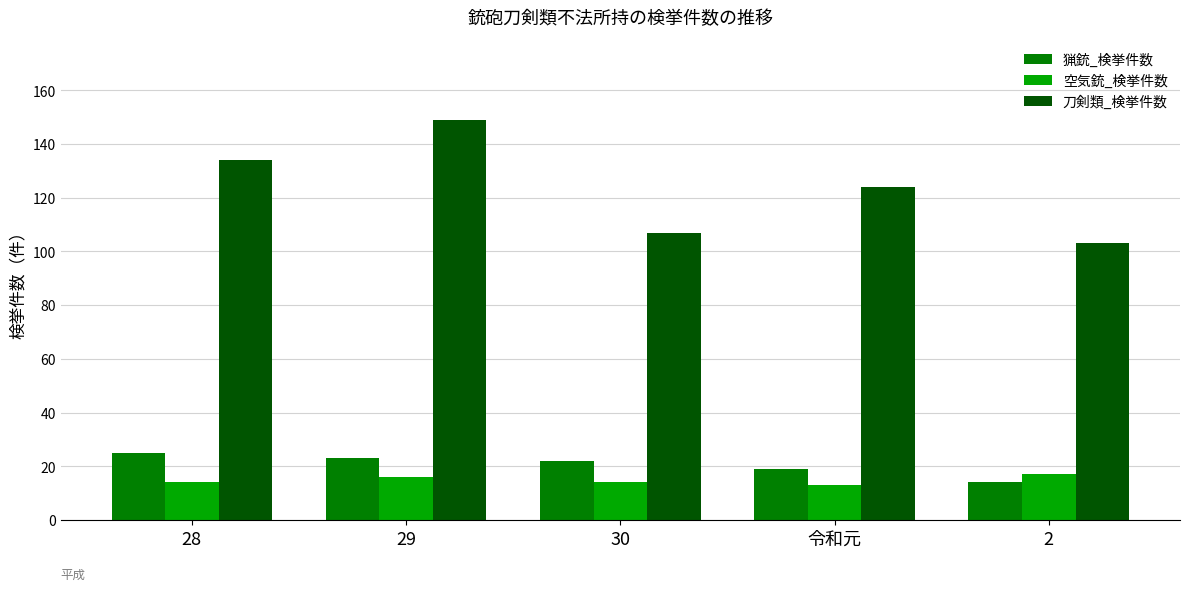

What is the minimum value shown in the chart?

13